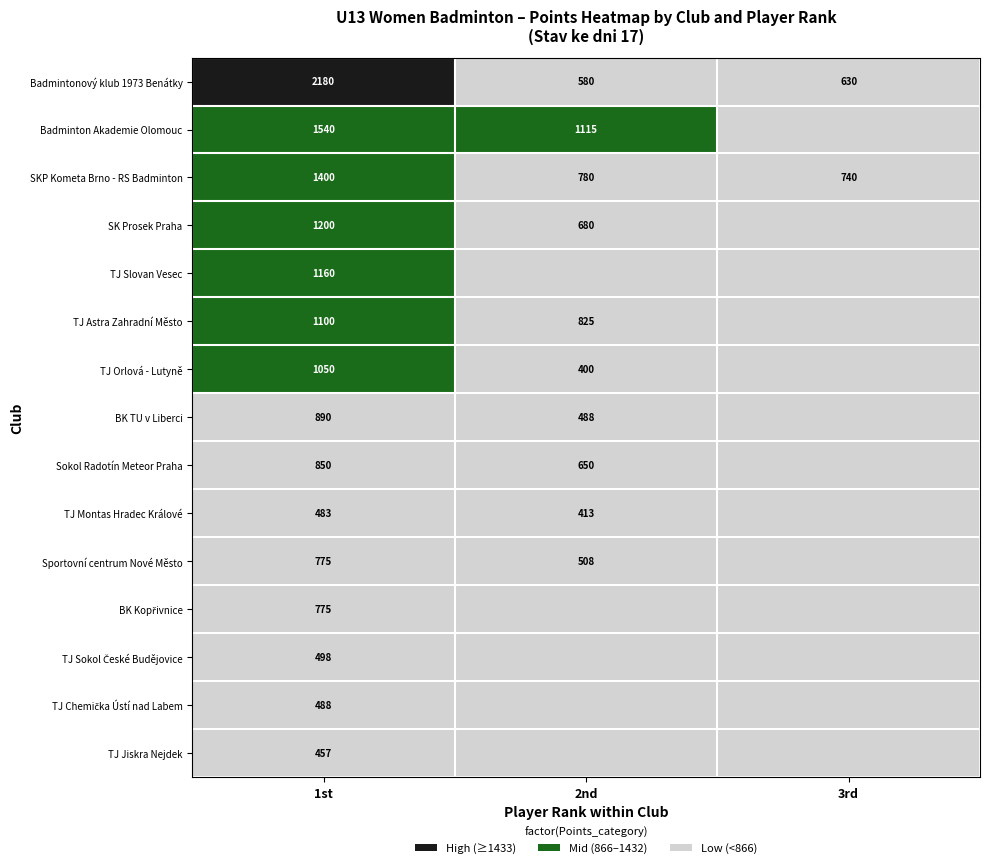

What is the total value across all series at 1st?

14846